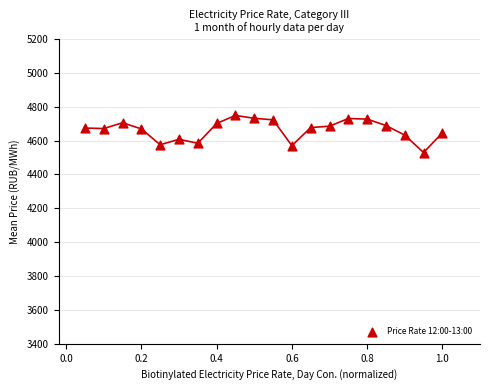

What is the range of X values (max minus min)?

0.9